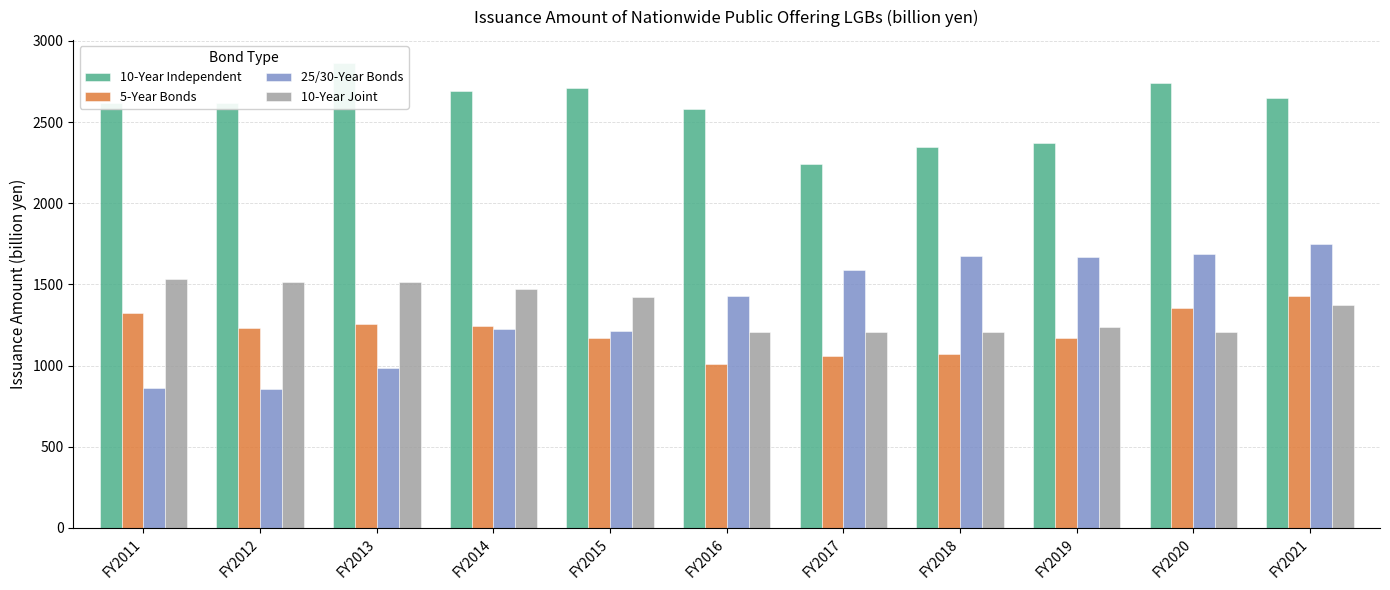

Is it true that 10-Year Joint equals 805 at FY2014?

False